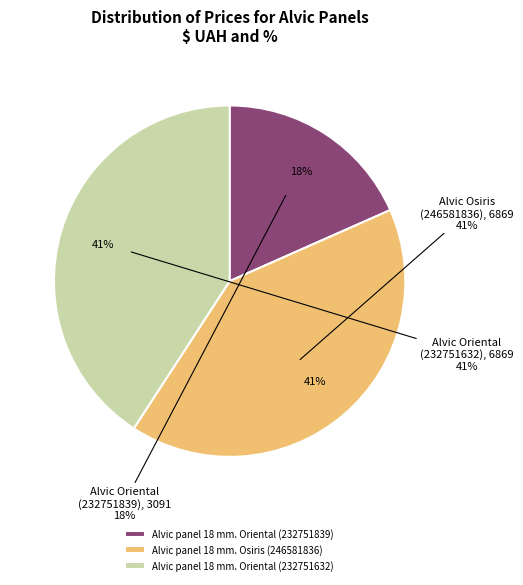

What percentage is the Alvic panel 18 mm. Osiris (246581836) slice, to the nearest percent?

41%